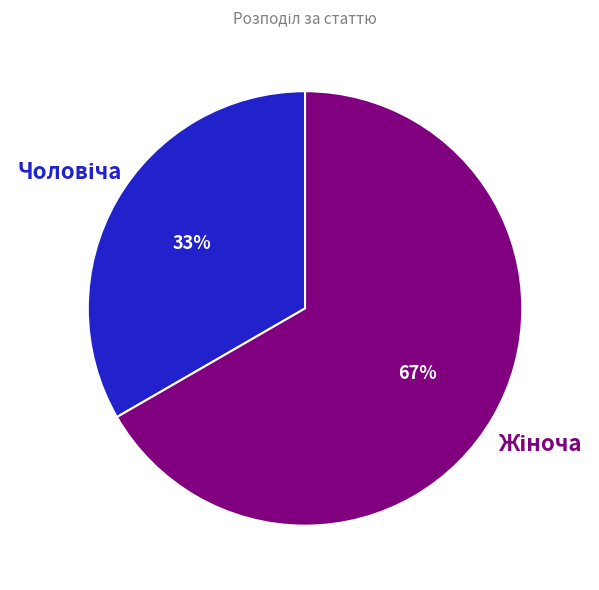

To the nearest percent, what is the average slice percentage?

50%